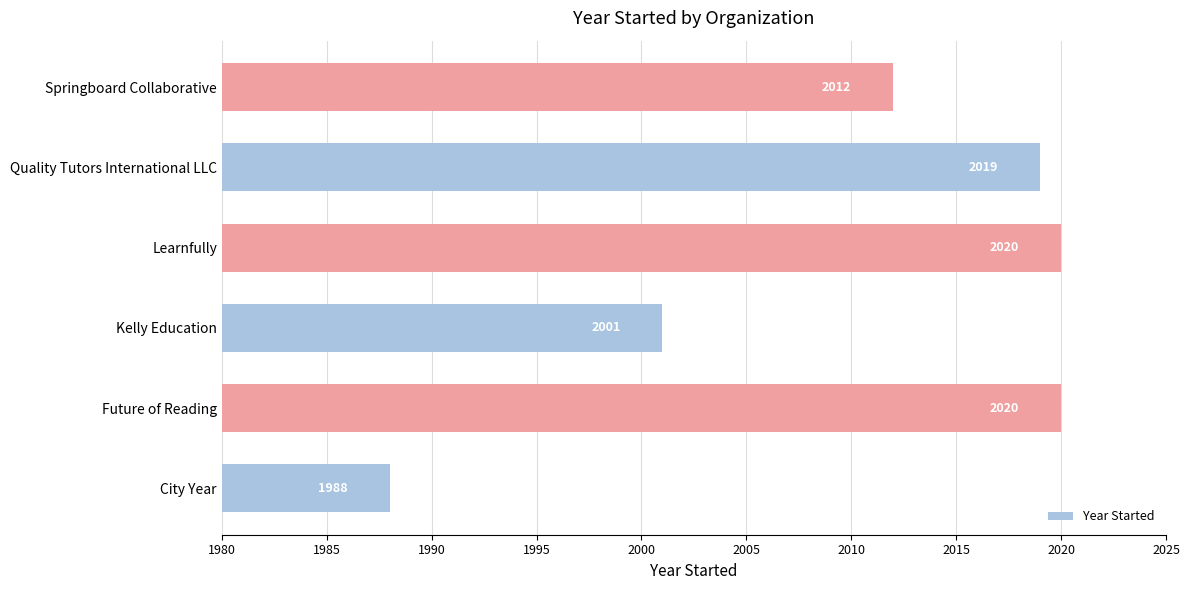

Read the value at Quality Tutors International LLC.

2019